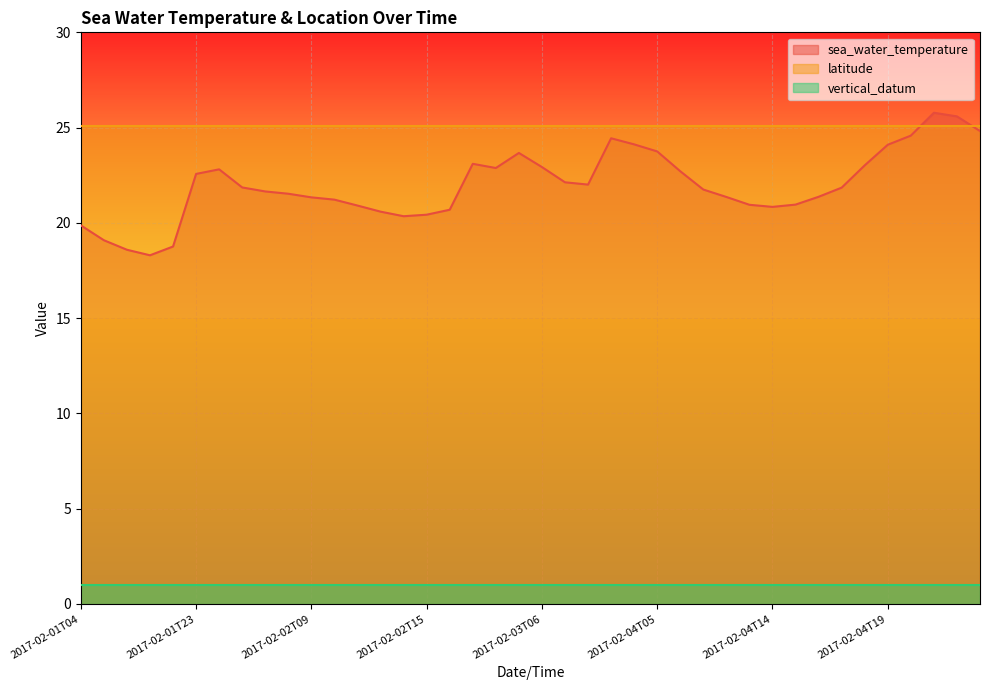

What is the maximum value for latitude?

25.1